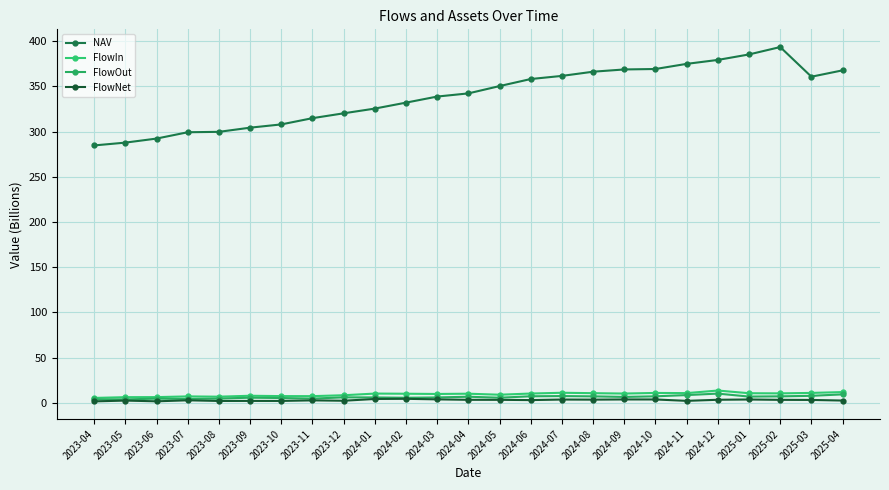

At which category does FlowOut reach its first local valley?

2023-05